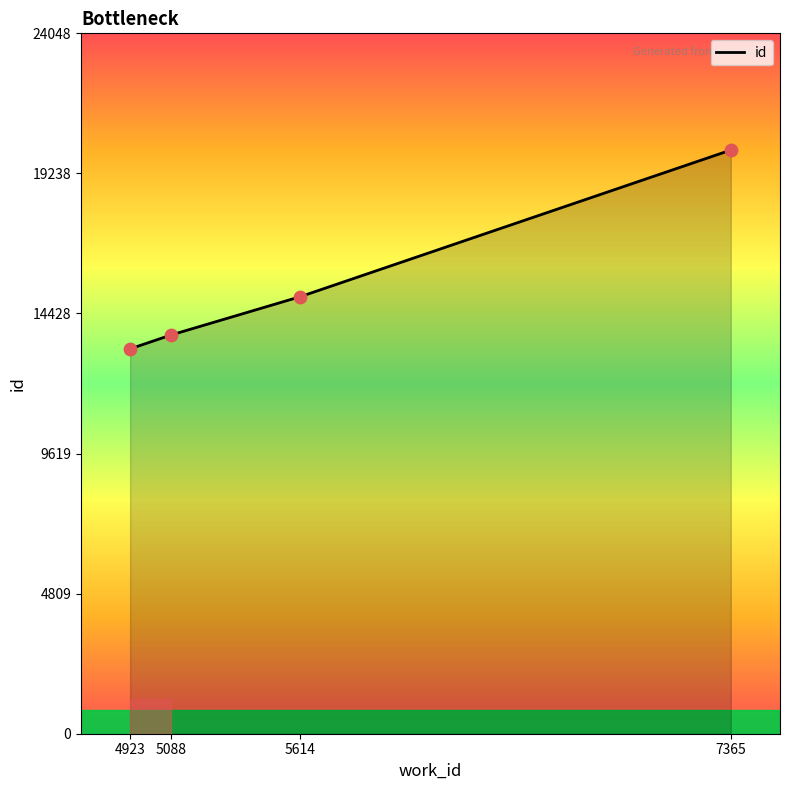

What is the ratio of the value at 5088 to the value at 4923?

1.0